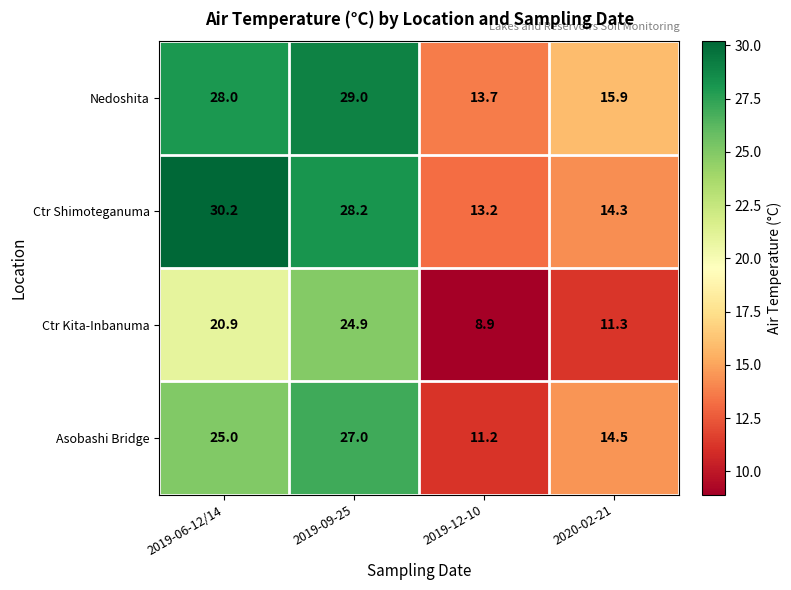

Reading right to left, list all the values displayed in this chart.

Nedoshita: 2020-02-21=15.9	2019-12-10=13.7	2019-09-25=29.0	2019-06-12/14=28.0
Ctr Shimoteganuma: 2020-02-21=14.3	2019-12-10=13.2	2019-09-25=28.2	2019-06-12/14=30.2
Ctr Kita-Inbanuma: 2020-02-21=11.3	2019-12-10=8.9	2019-09-25=24.9	2019-06-12/14=20.9
Asobashi Bridge: 2020-02-21=14.5	2019-12-10=11.2	2019-09-25=27.0	2019-06-12/14=25.0